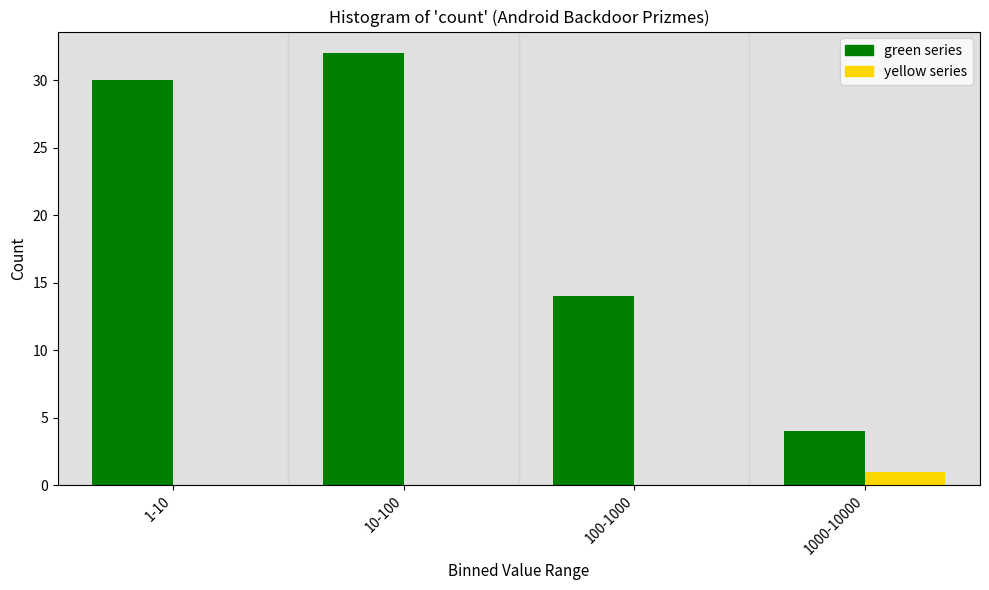

Reading left to right, extract all data points from this chart.

green series: 1-10=30	10-100=32	100-1000=14	1000-10000=4
yellow series: 1-10=0	10-100=0	100-1000=0	1000-10000=1